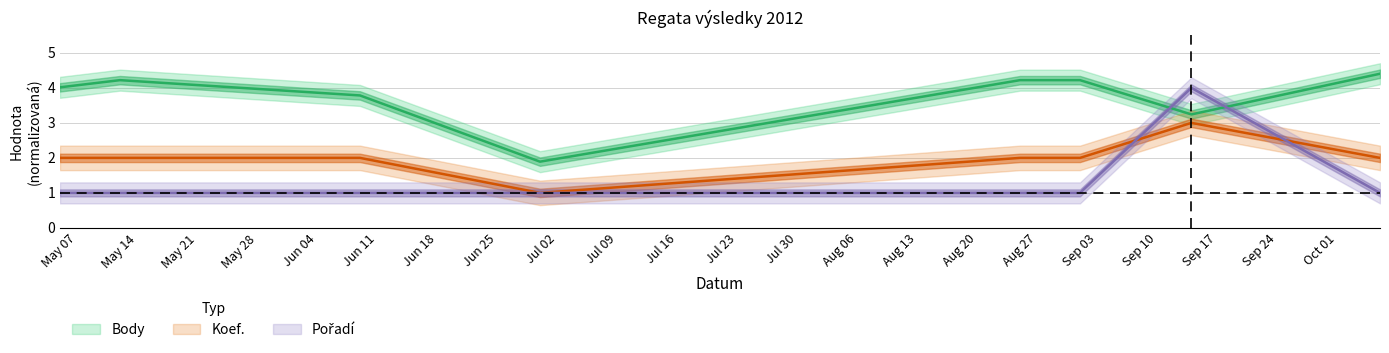

What are all the series names shown in the legend?

Body, Koef., Pořadí